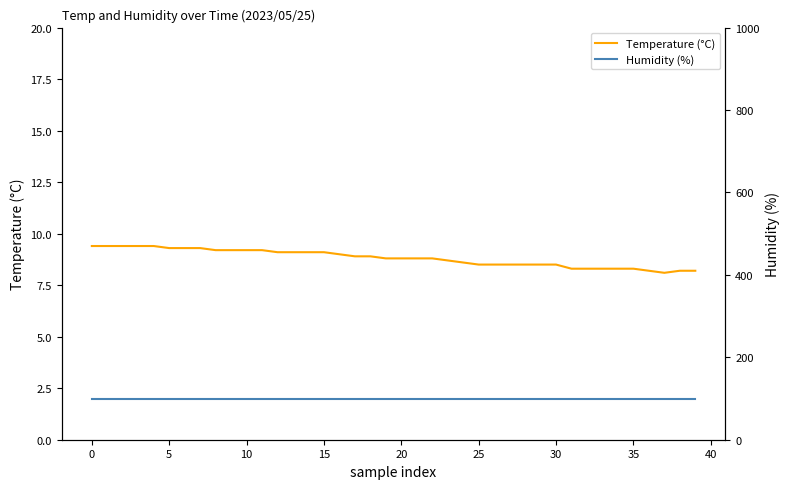

What are all the series names shown in the legend?

Temperature (°C), Humidity (%)